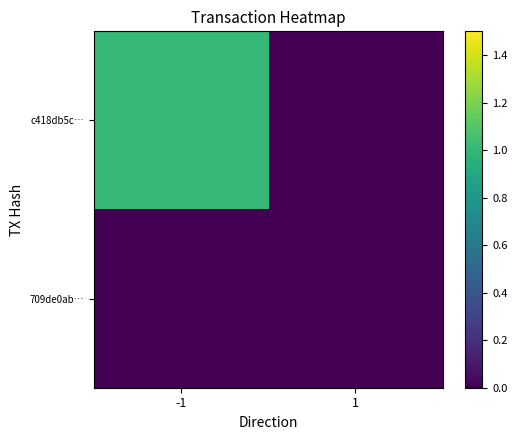

Reading left to right, what are all the values shown in this chart?

c418db5c…: -1=1	1=0
709de0ab…: -1=0	1=0